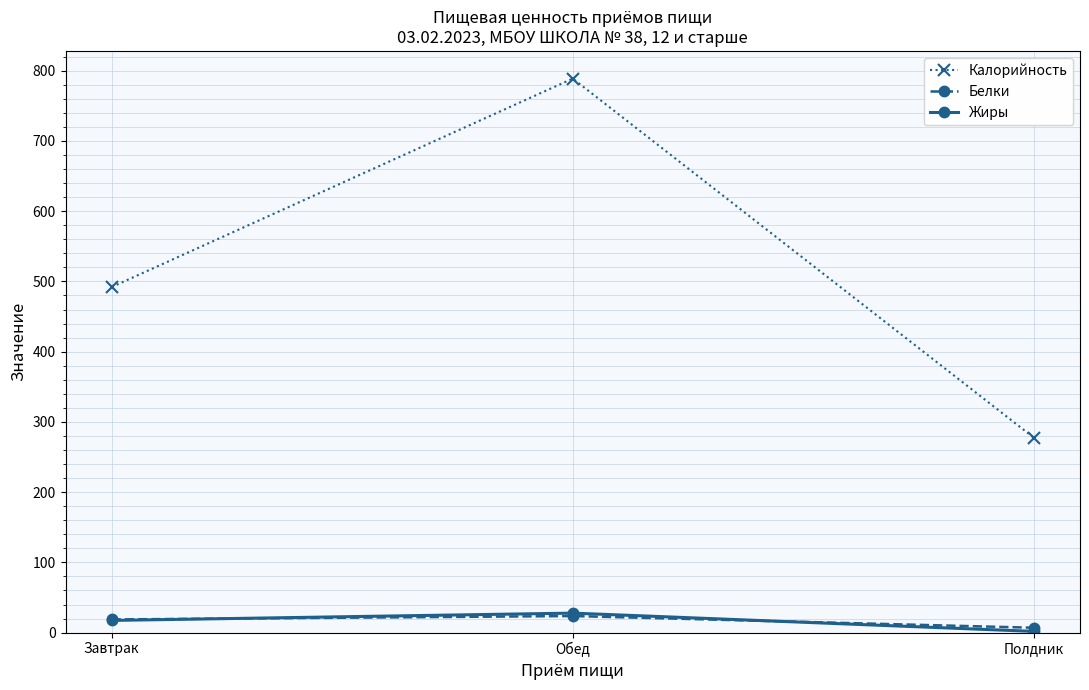

What is the spread (max minus min) of values at Обед?

765.2